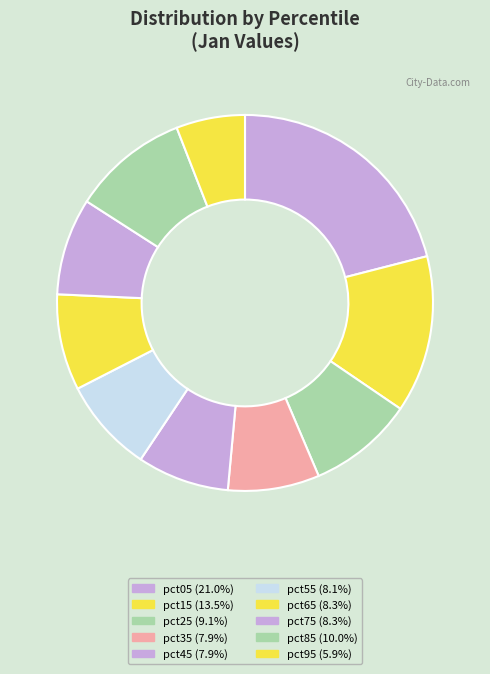

How many segments does this pie chart have?

10